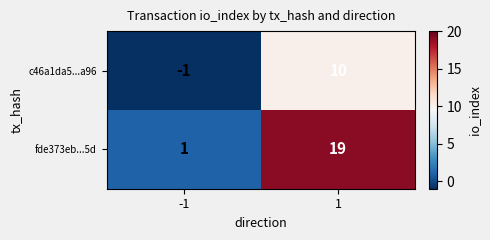

Read the fde373eb...5d value at 1, to the nearest 5.

20